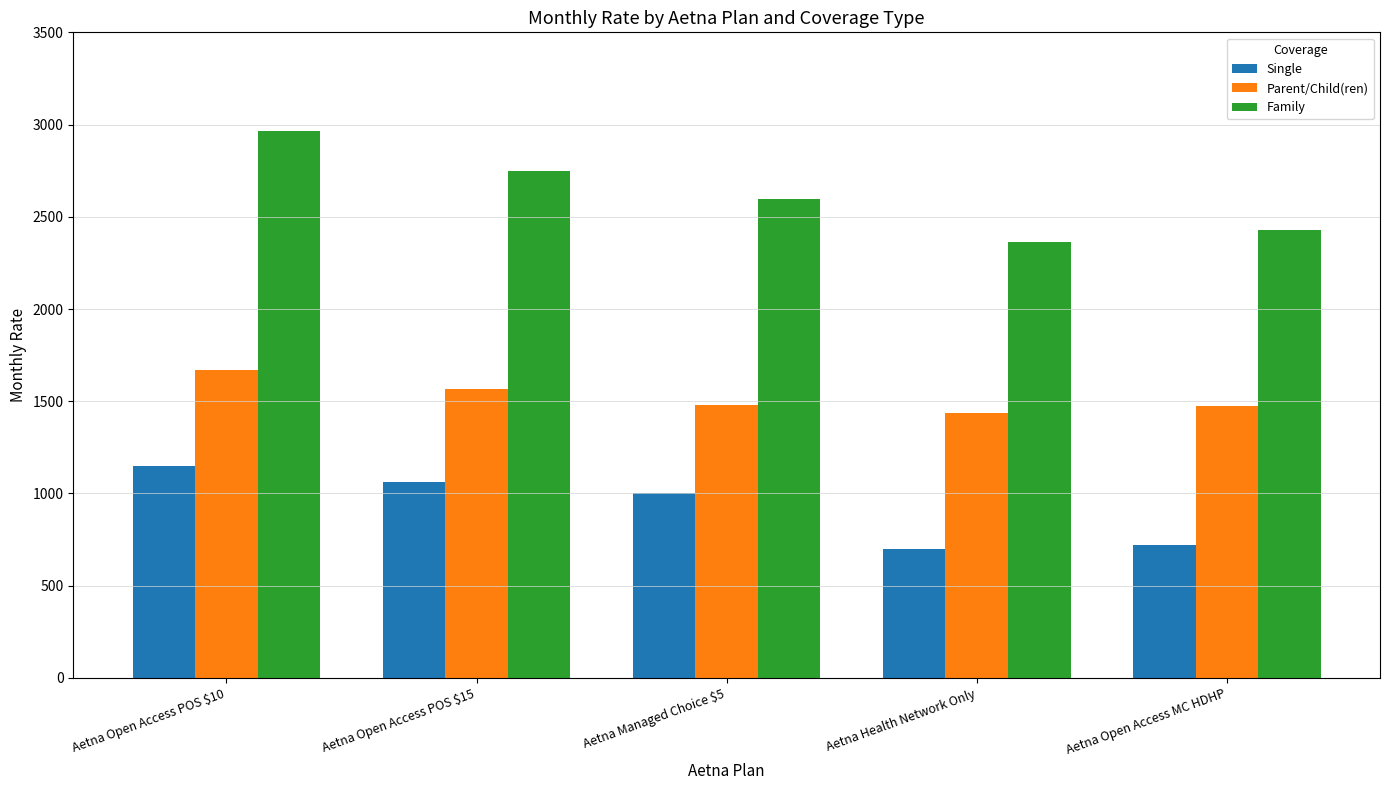

What is the maximum value for Family?

2966.9